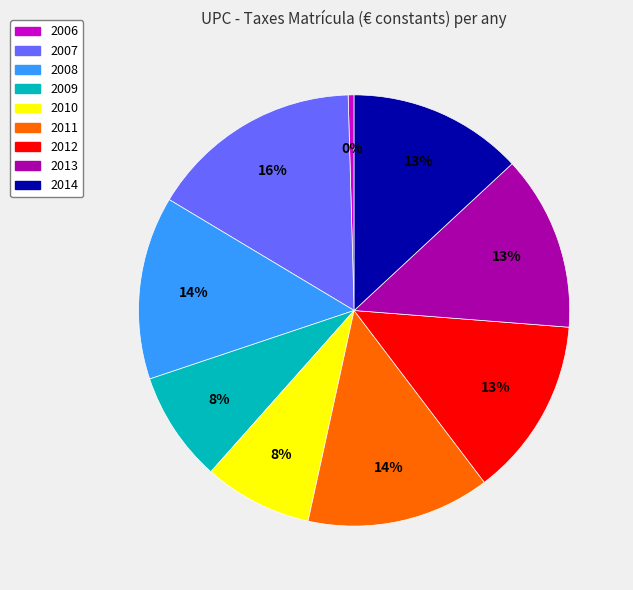

Combined, do 2008 and 2011 account for over 50%?

No